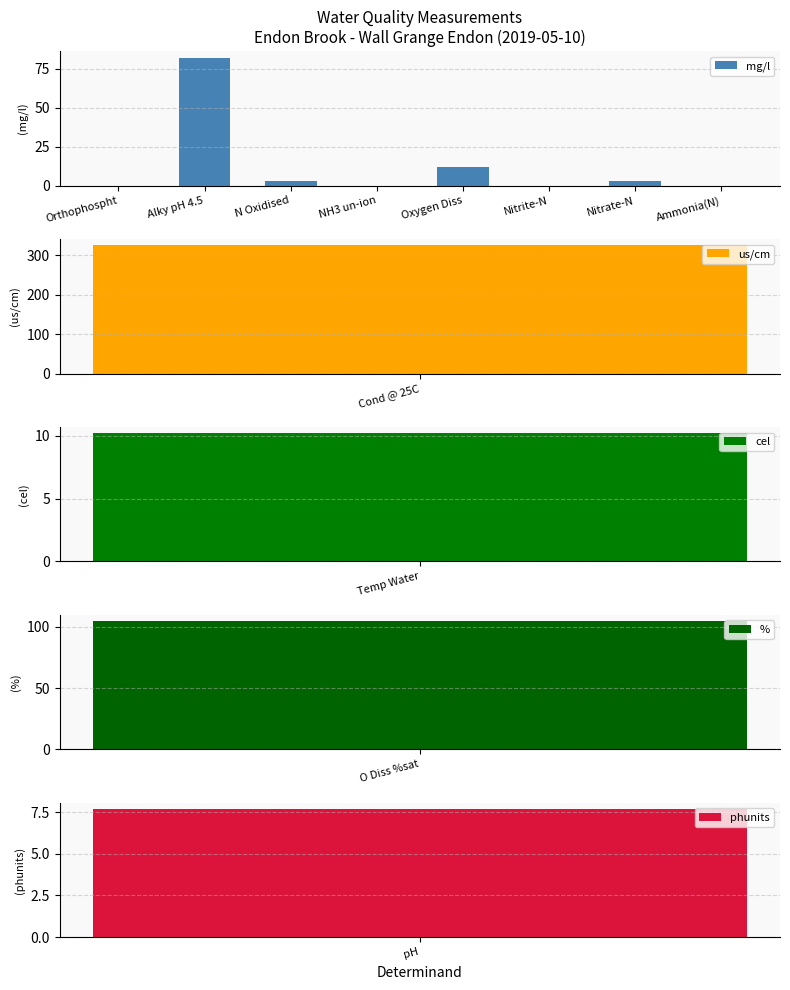

What is the change in value from NH3 un-ion to Oxygen Diss?

+11.7